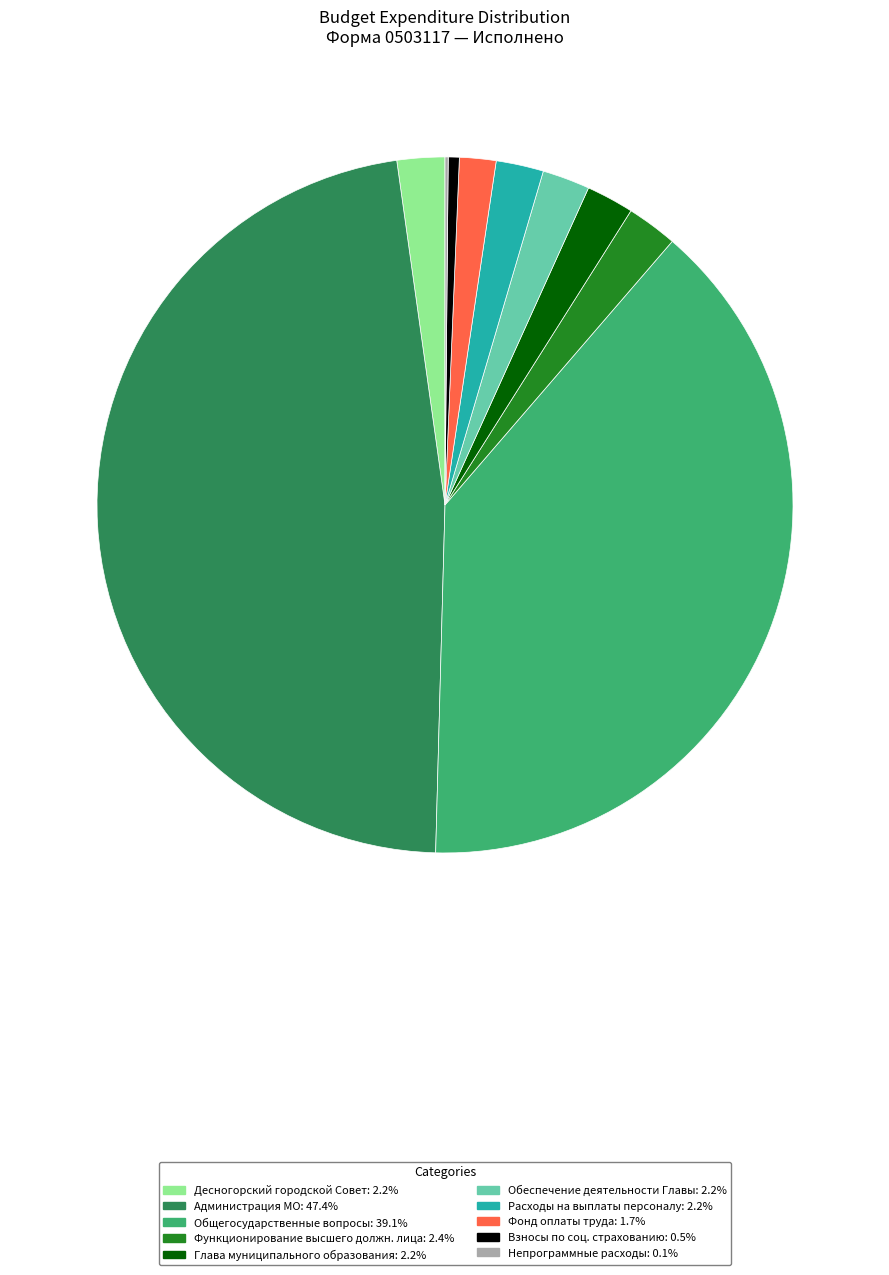

Is there a majority slice in this chart?

No